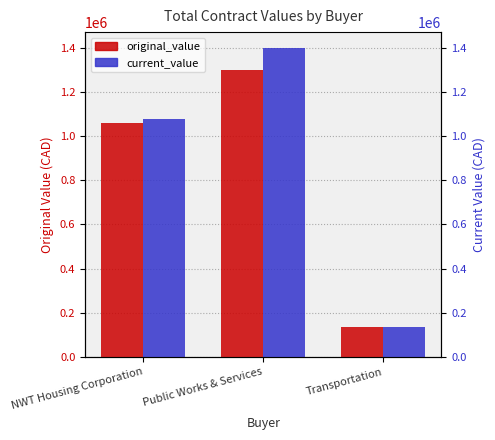

What is the difference between the original_value values at Public Works & Services and Transportation?

1163284.4